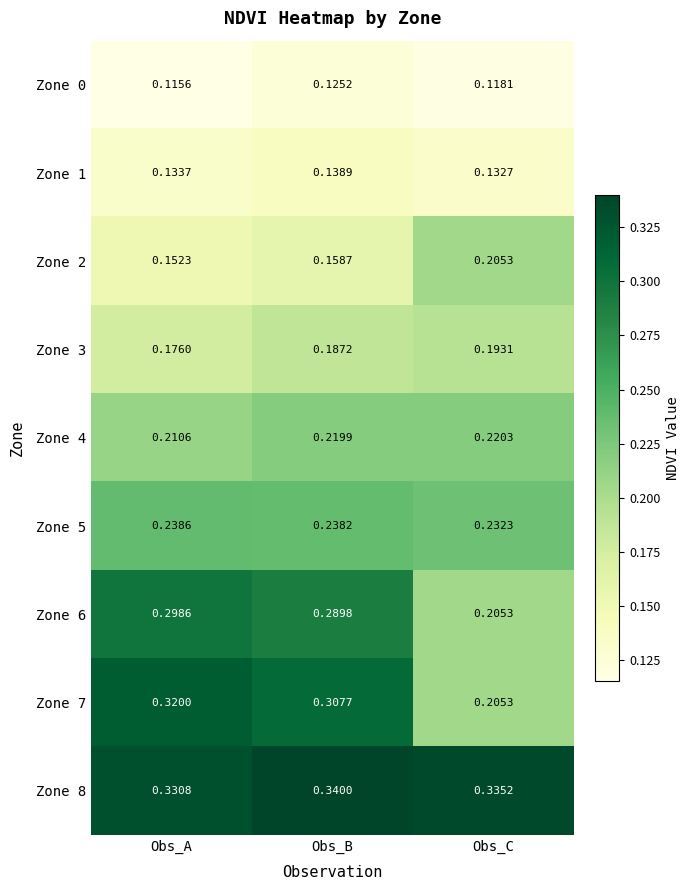

Which series has the widest spread of values?

Zone 7